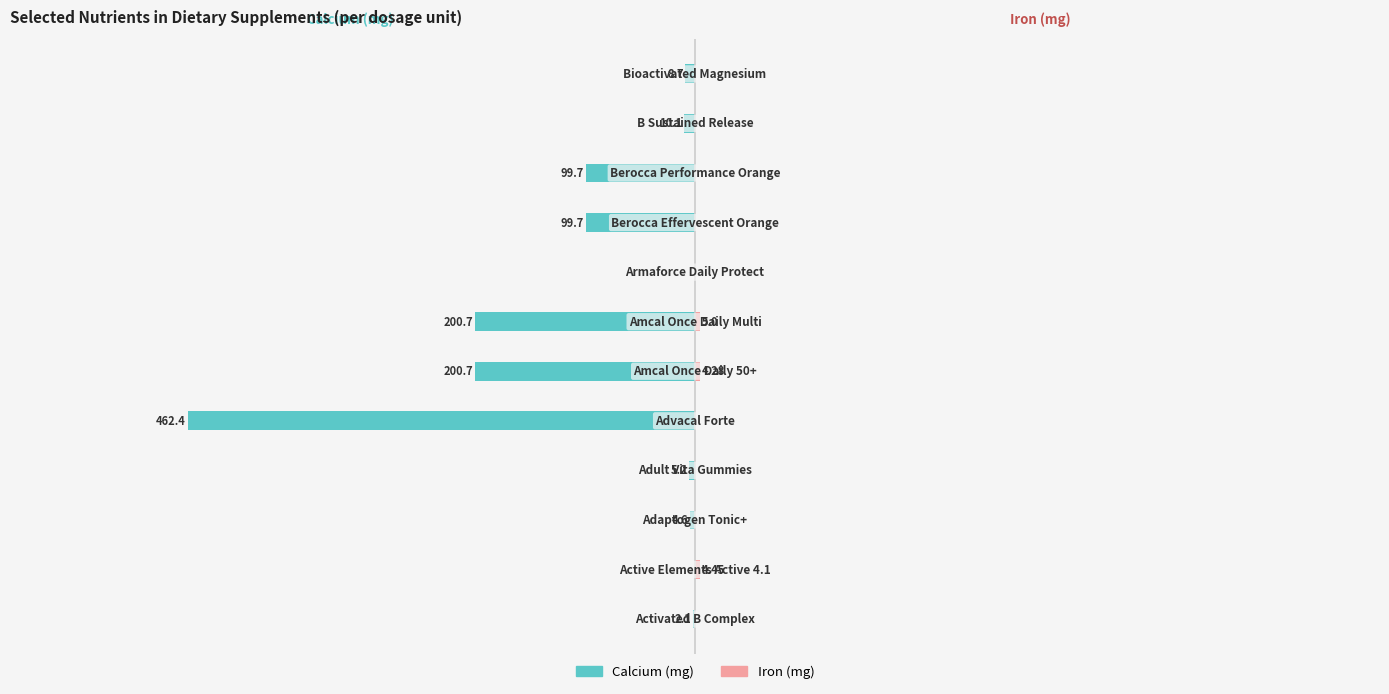

What is the average value of the Calcium (mg) series?

-91.2